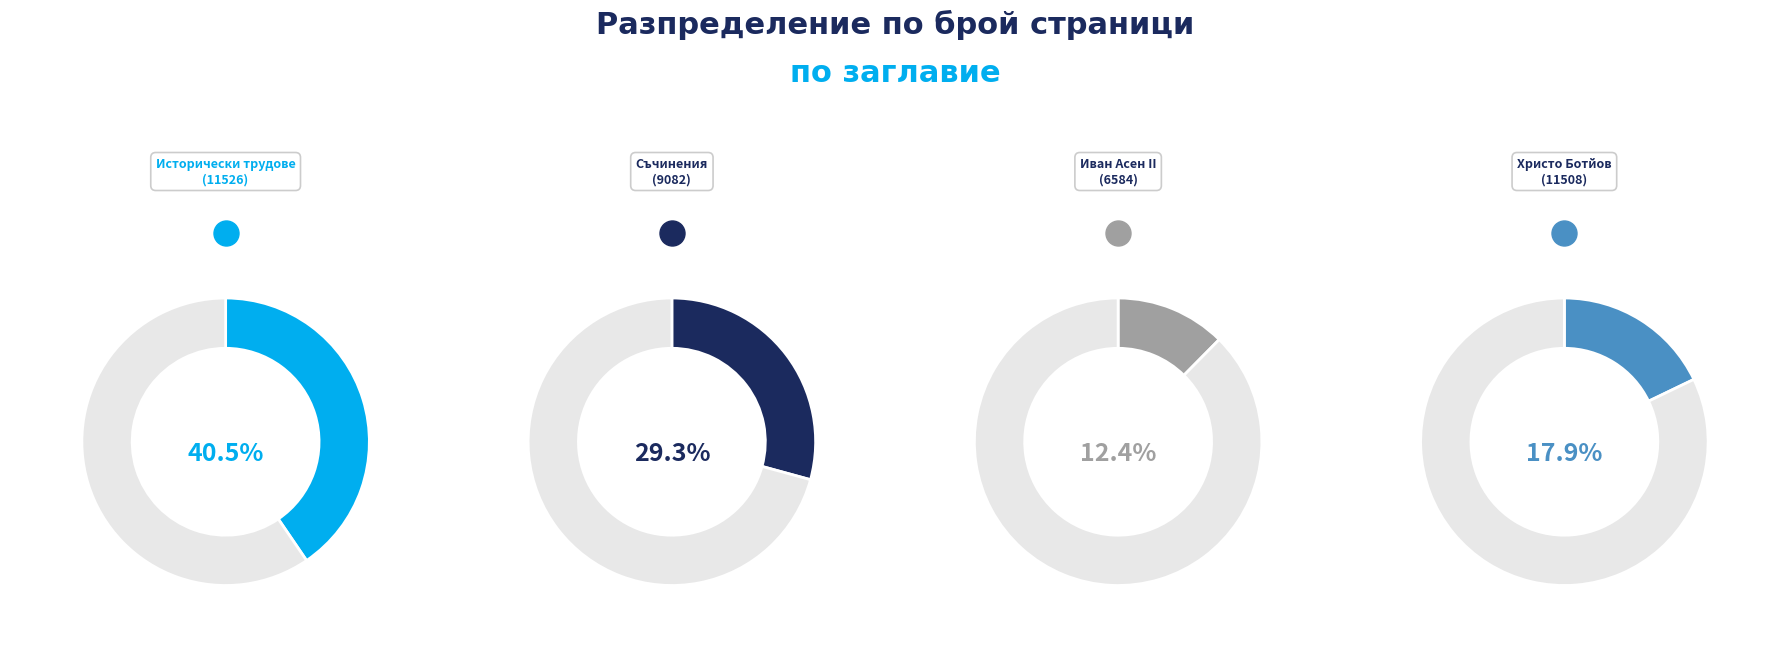

How many segments does this pie chart have?

4